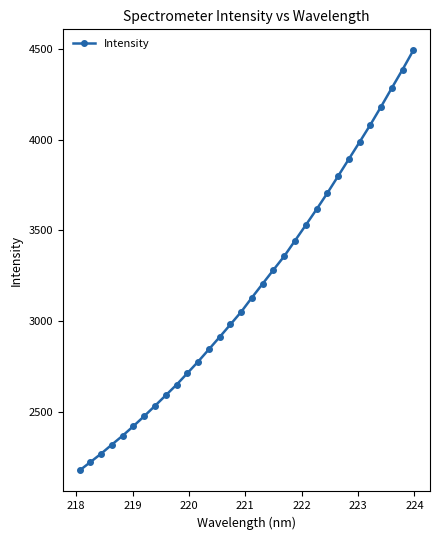

True or false: there are more than 1 points higher than both neighbors.

False